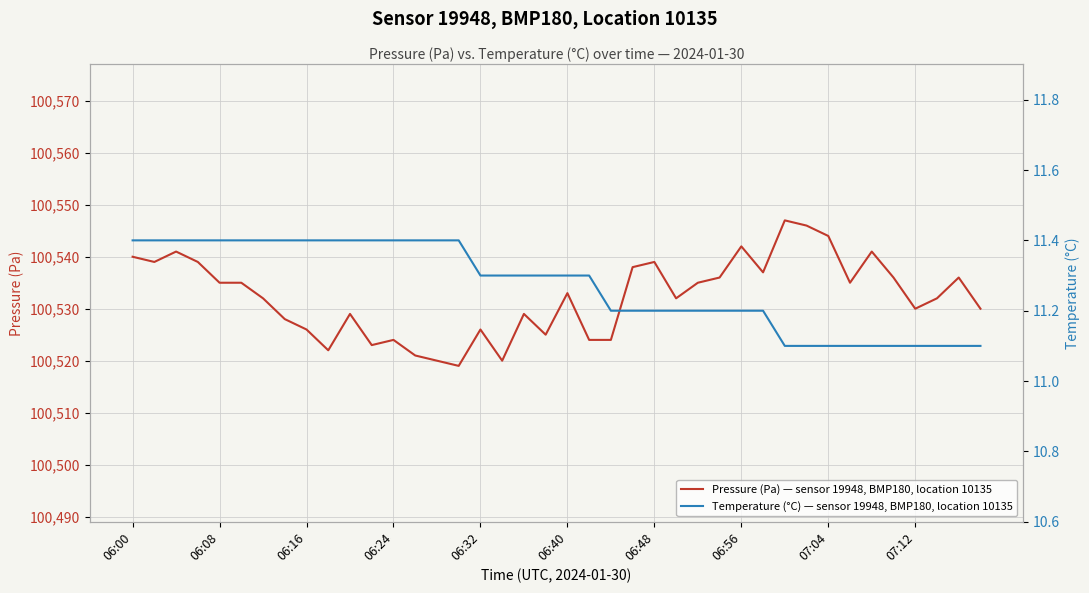

What is the lowest value of the Pressure (Pa) — sensor 19948, BMP180, location 10135 series?

100519